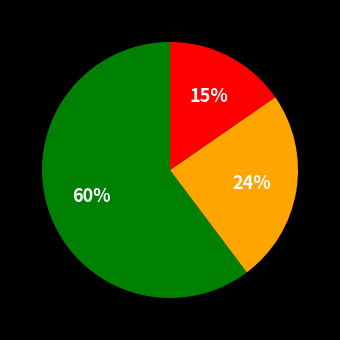

Count the number of slices in the pie.

3